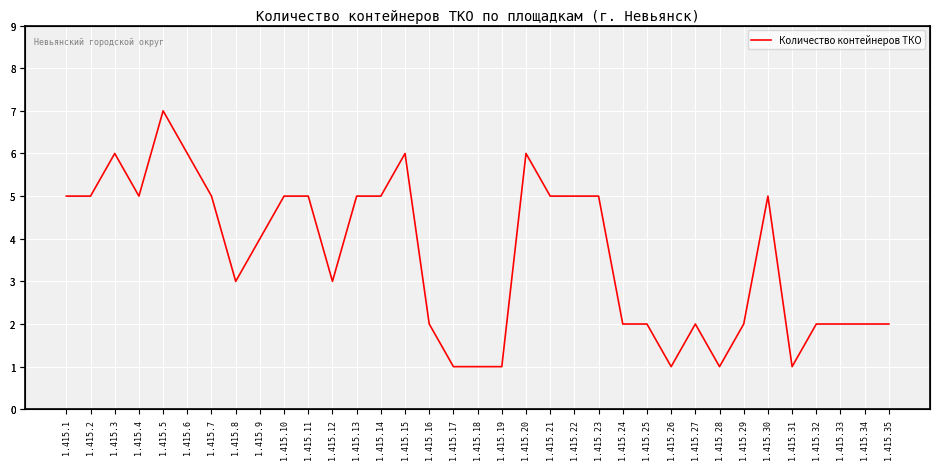

The chart shows a value of 1 at 1.415.12. True or false?

False